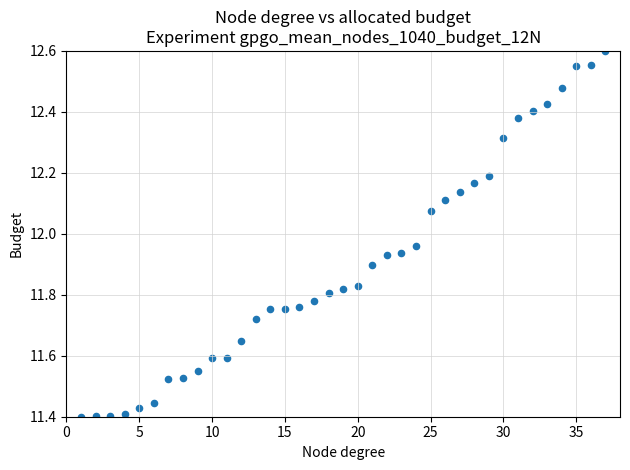

What is the range of Y values (max minus min)?

1.2